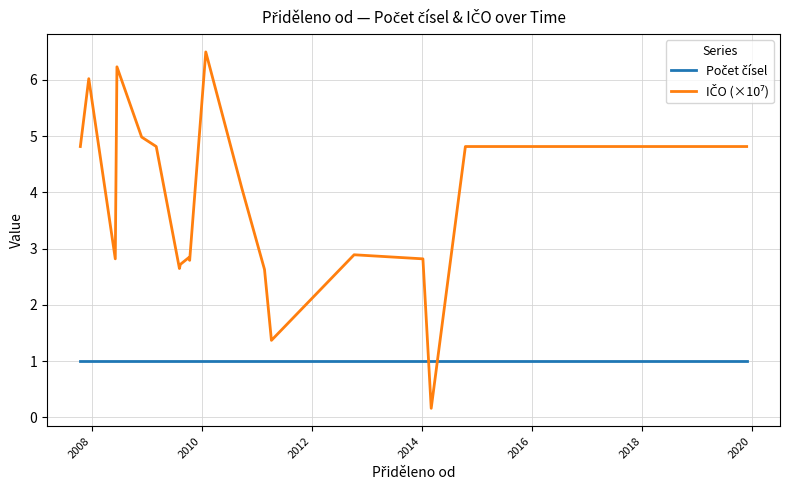

How many series are shown in this chart?

2